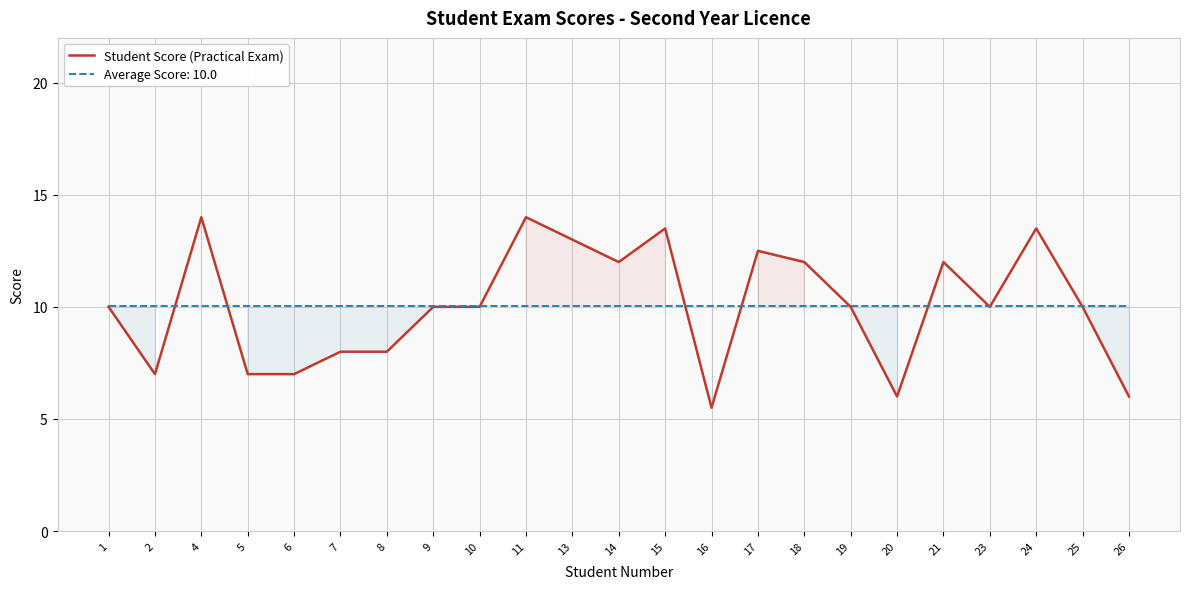

List the labels in order of value, smallest first.

16, 20, 26, 2, 5, 6, 7, 8, 1, 9, 10, 19, 23, 25, 14, 18, 21, 17, 13, 15, 24, 4, 11